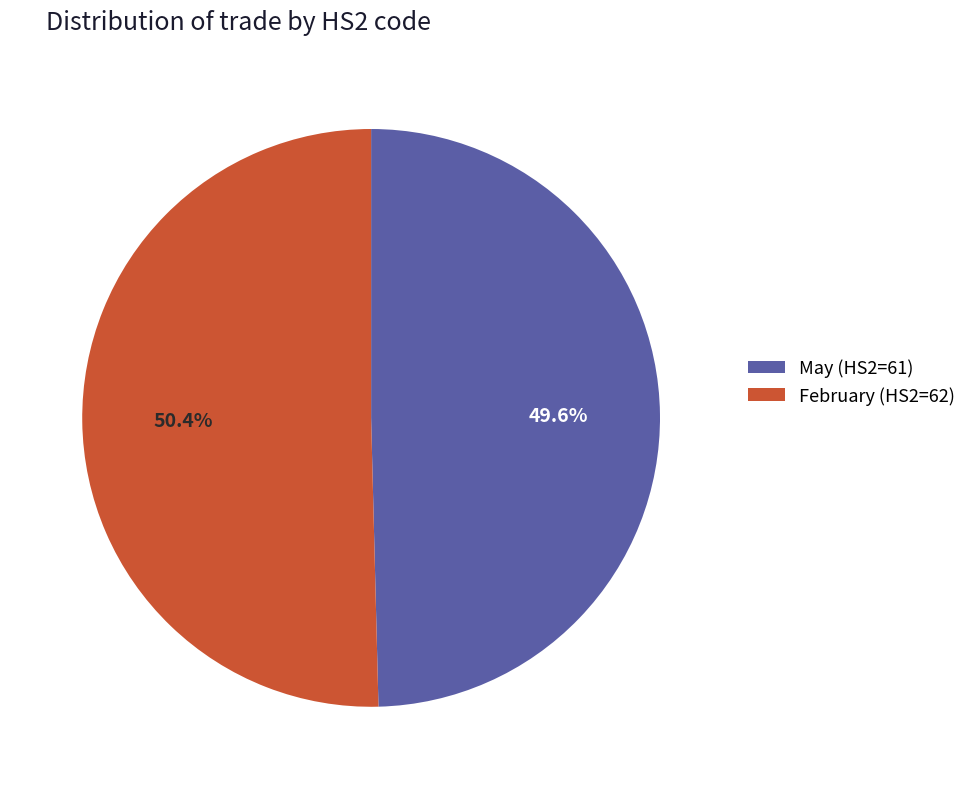

Which category accounts for the majority?

February